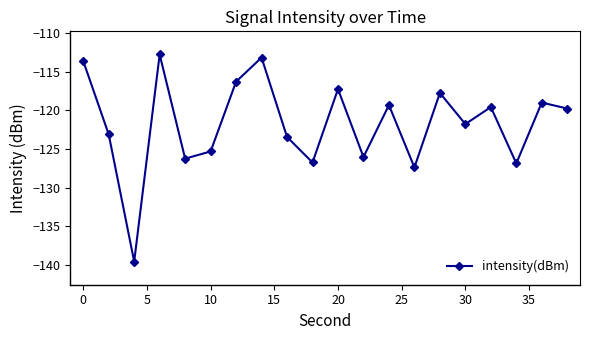

Count the number of data series in this chart.

1